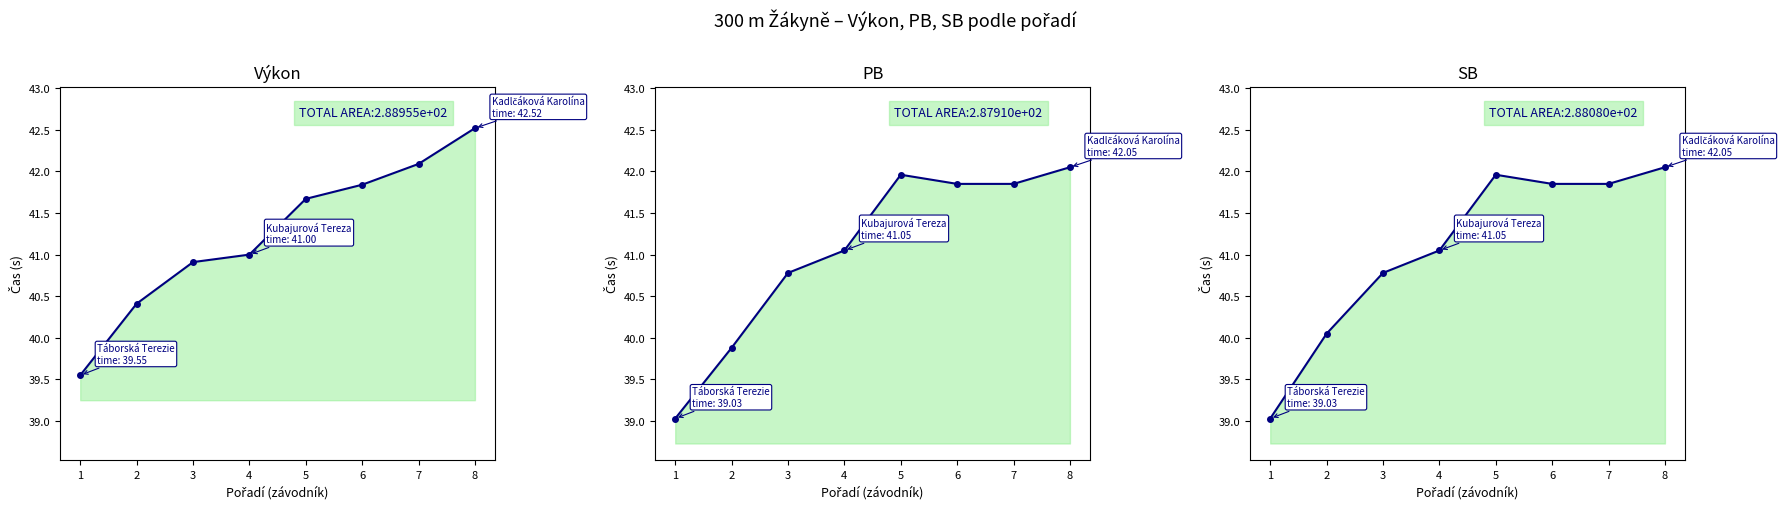

What is the value of the Výkon point at the 5th from the left?

41.7